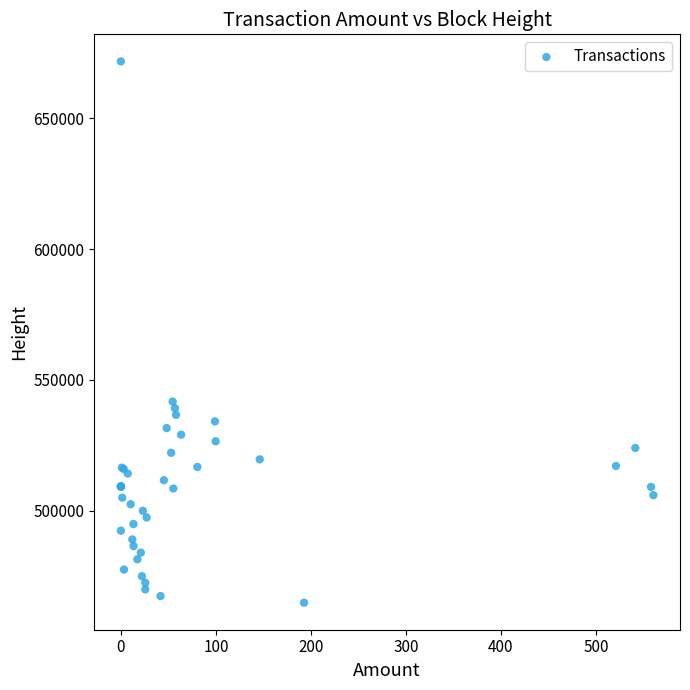

What Y value in the scatter plot is closest to 568302?

541712